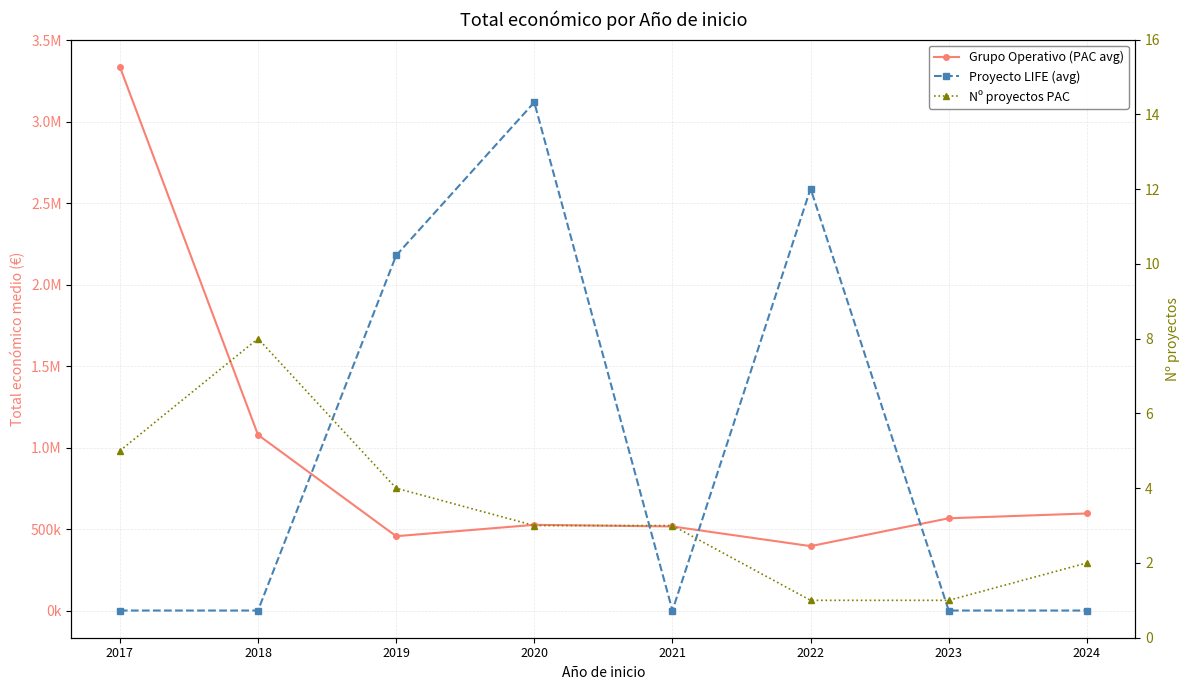

How many intersections are there between Nº proyectos PAC and Proyecto LIFE (avg)?

4